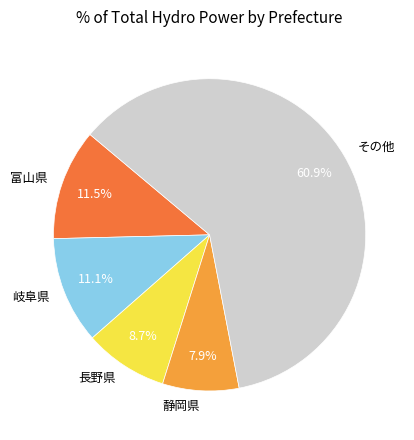

Do 長野県 and 岐阜県 together represent more than half of the pie?

No